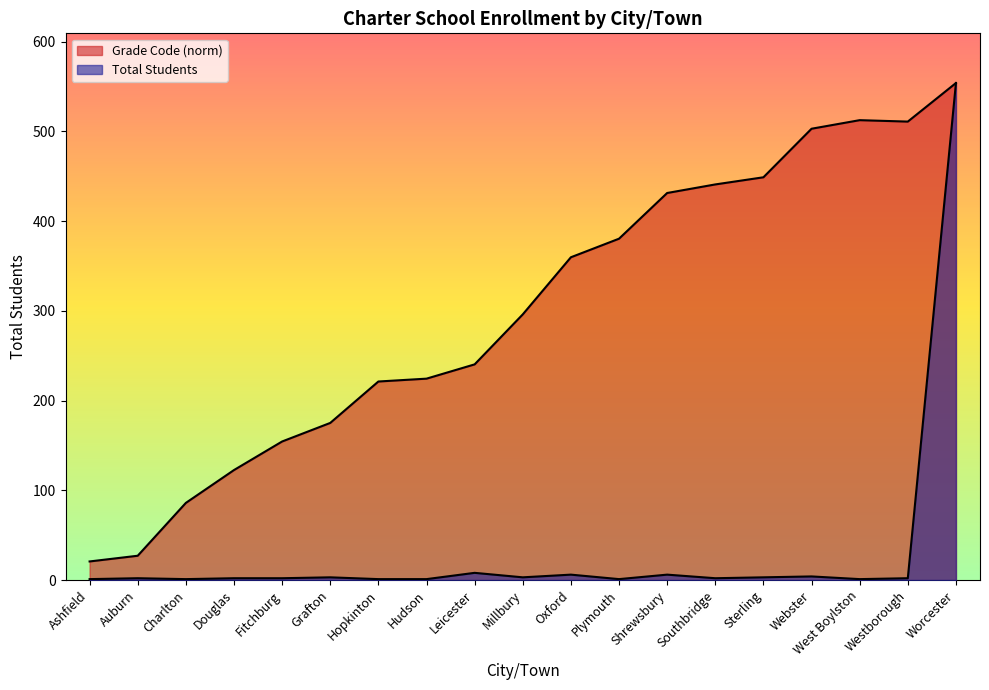

Which series has the widest spread of values?

Total Students